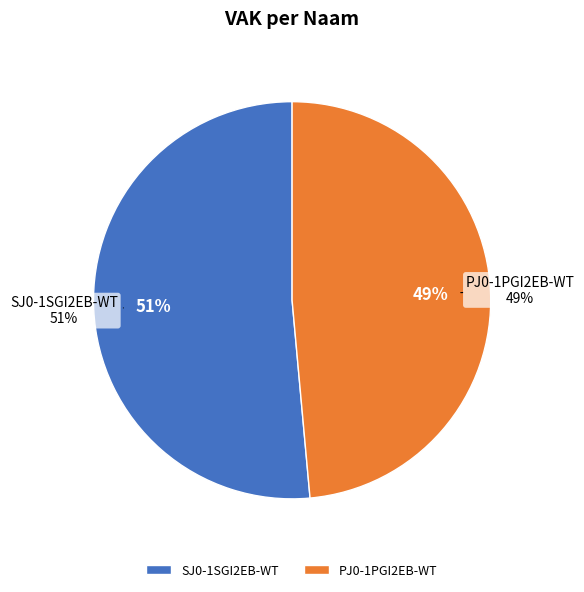

To the nearest percent, what portion does PJ0-1PGI2EB-WT represent?

49%